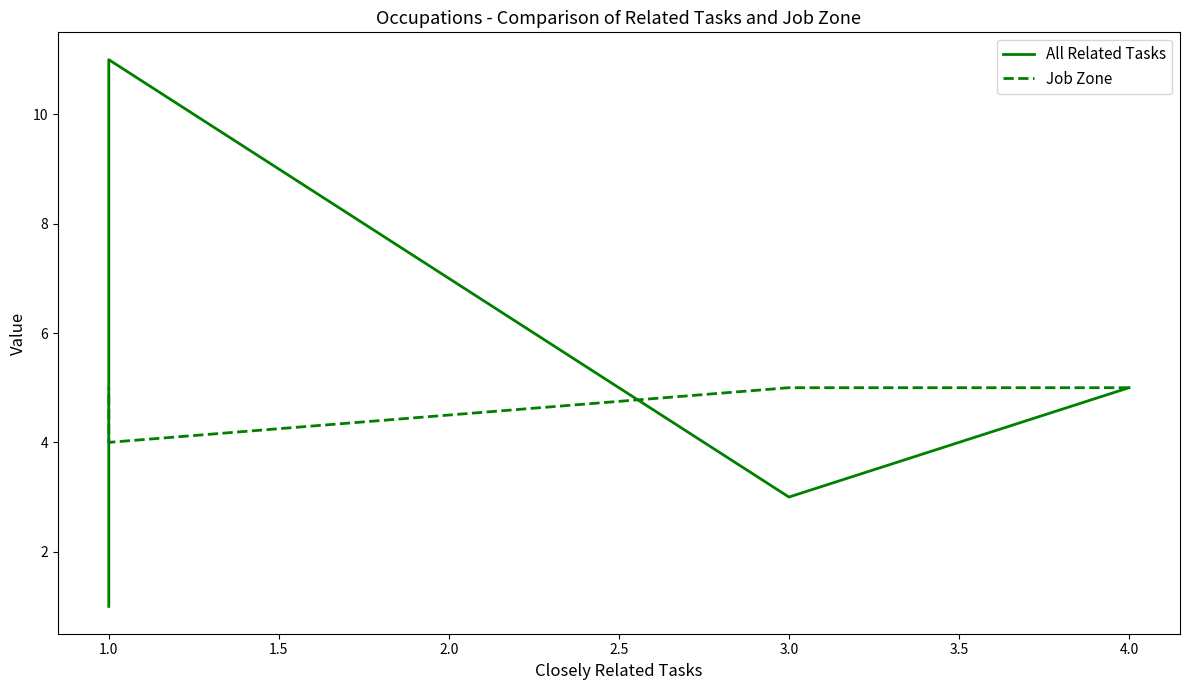

What are all the series names shown in the legend?

All Related Tasks, Job Zone